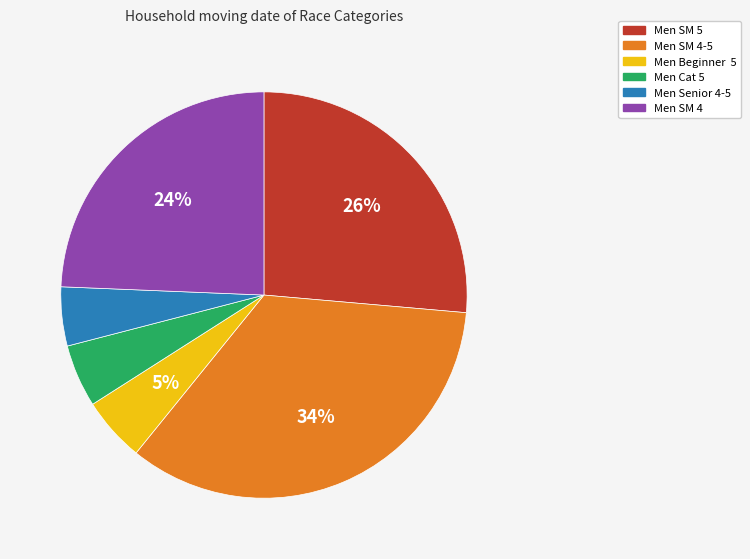

To the nearest percent, what is the average slice percentage?

17%